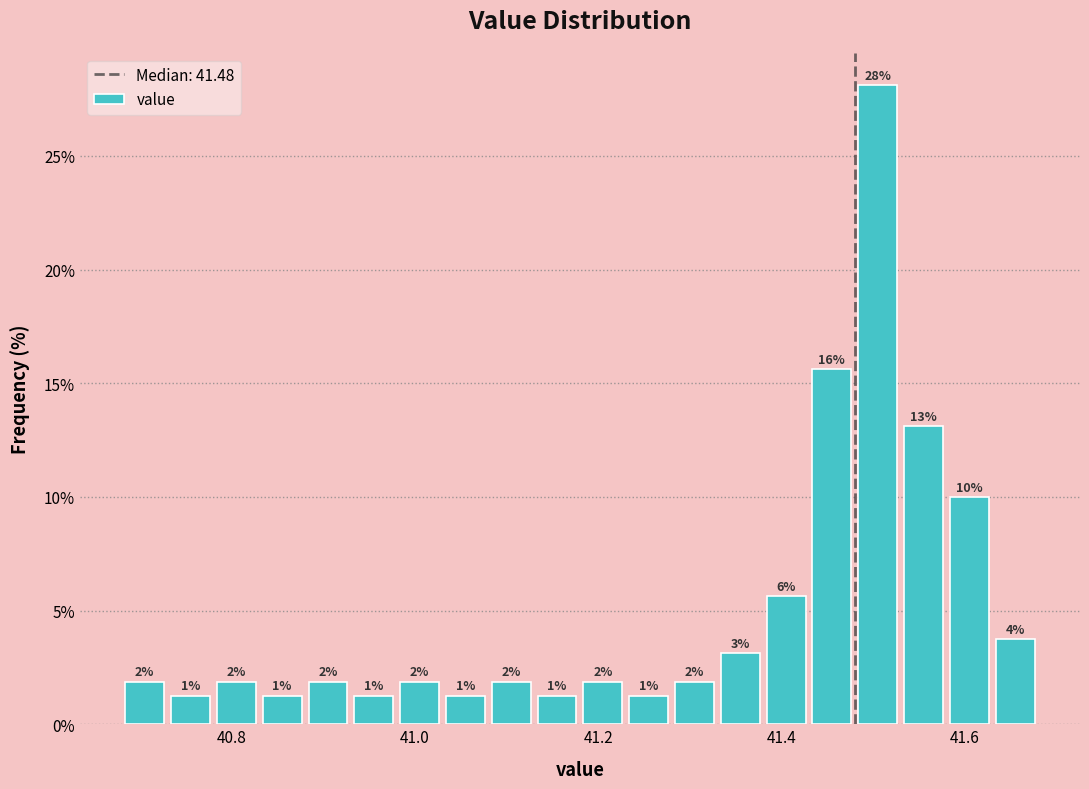

Read against the x-axis, roughly where is the centre of the tallest bar?

41.50